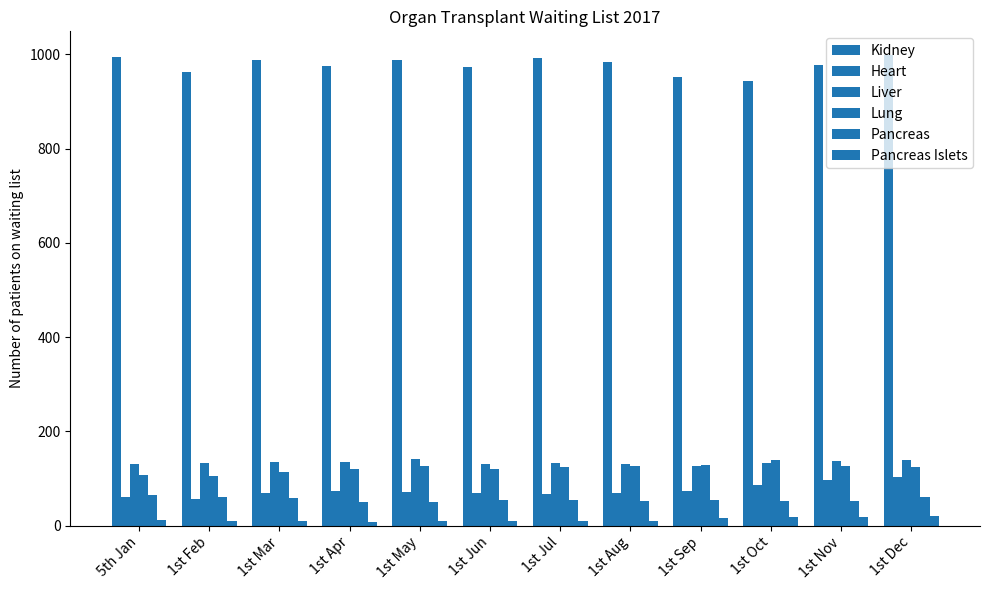

What is the difference between the maximum and minimum values in the Pancreas Islets series?

12